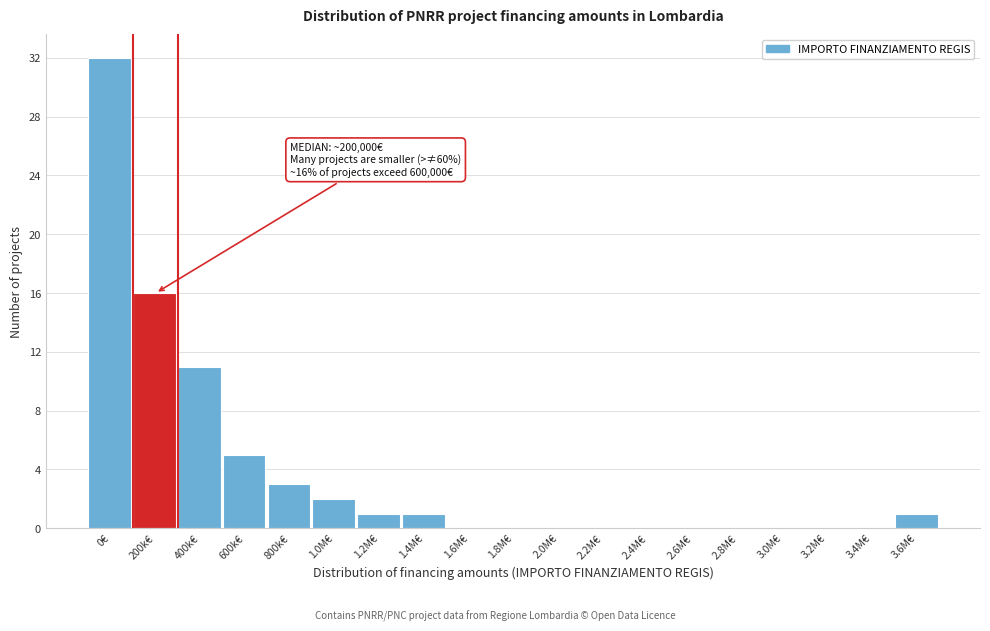

Reading left to right, list all the values displayed in this chart.

0€=32	200k€=16	400k€=11	600k€=5	800k€=3	1.0M€=2	1.2M€=1	1.4M€=1	1.6M€=0	1.8M€=0	2.0M€=0	2.2M€=0	2.4M€=0	2.6M€=0	2.8M€=0	3.0M€=0	3.2M€=0	3.4M€=0	3.6M€=1